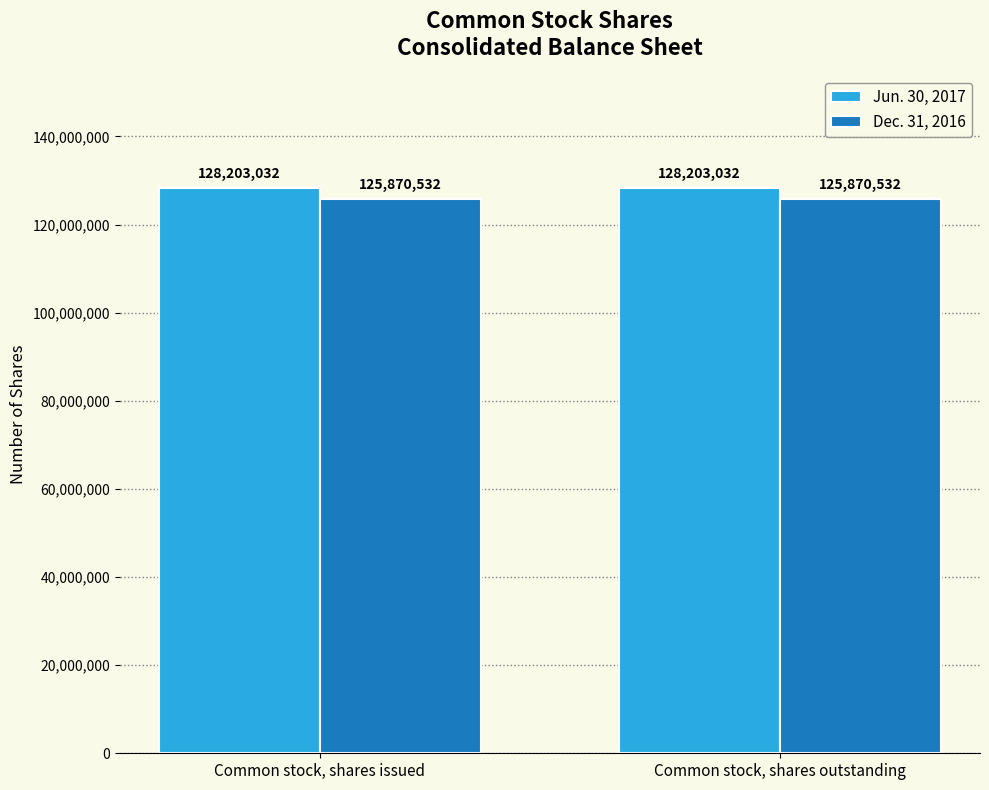

What is the label of the 1st bar from the right?

Common stock, shares outstanding